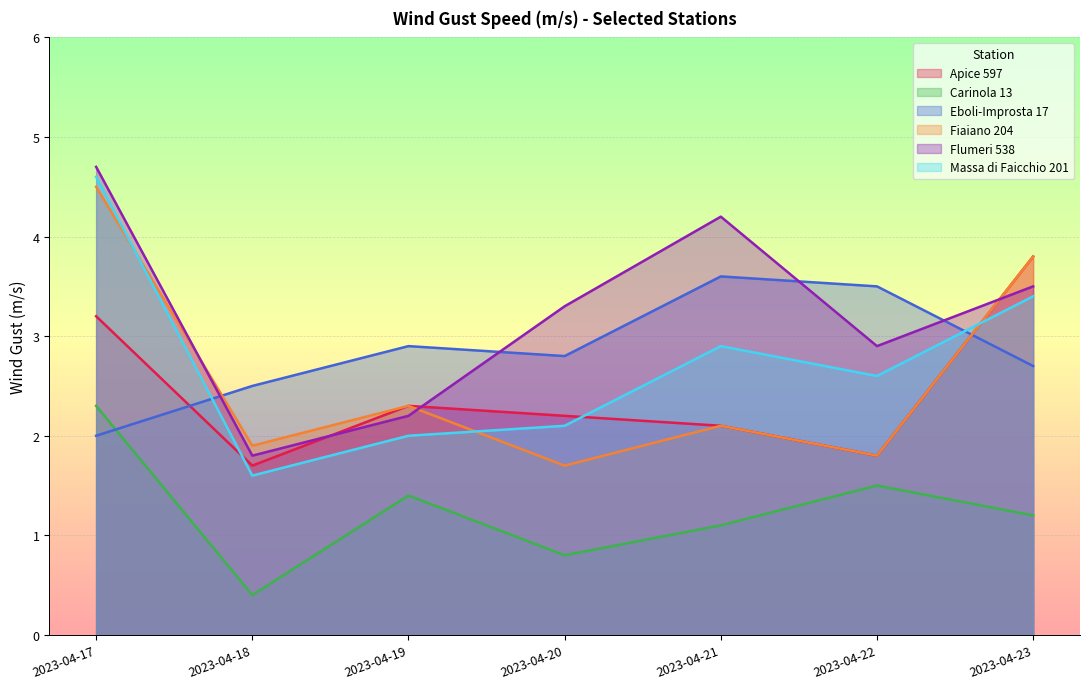

Which series has the largest total across all categories?

Flumeri 538